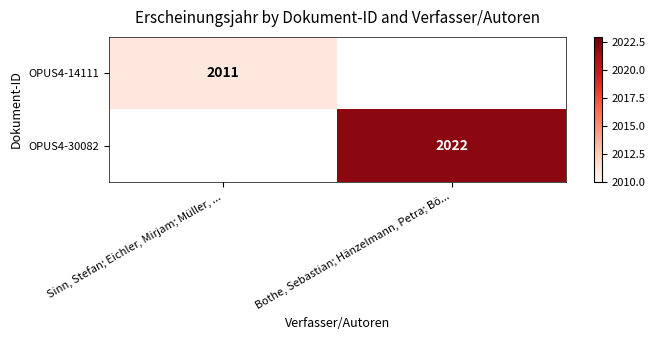

True or false: OPUS4-30082 has a value of 2022 at Bothe, Sebastian; Hänzelmann, Petra; Bö....

True